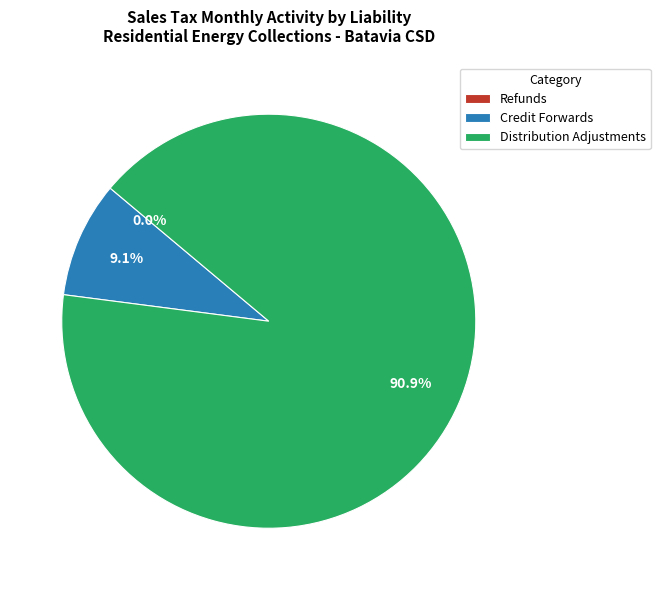

How much of the chart is everything except Distribution Adjustments?

9.1%